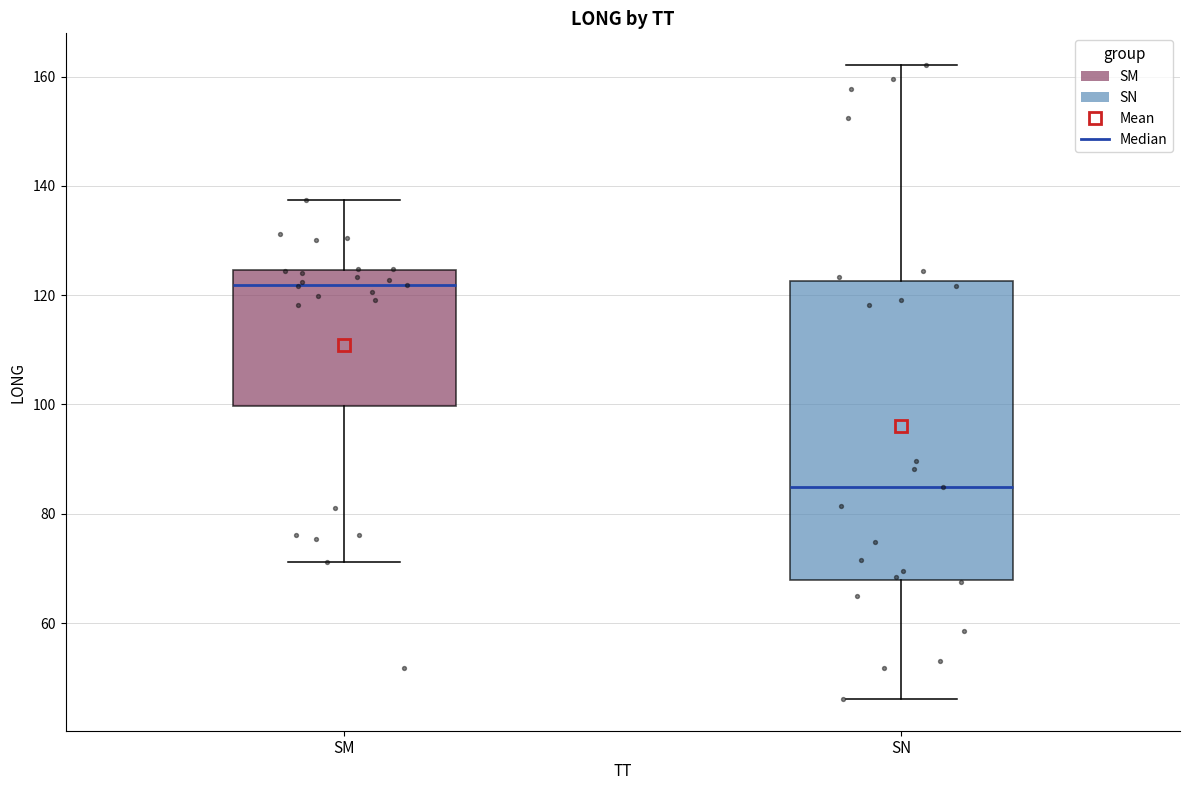

Reading left to right, read every box against the y-axis: the position of its median line, the range the box covers, and the ends of its whiskers. The values are not printed on the chart, so give them approximately, as read against the axis.

SM: median 122, box 100 to 124, whiskers 72 to 138
SN: median 84, box 68 to 122, whiskers 46 to 162